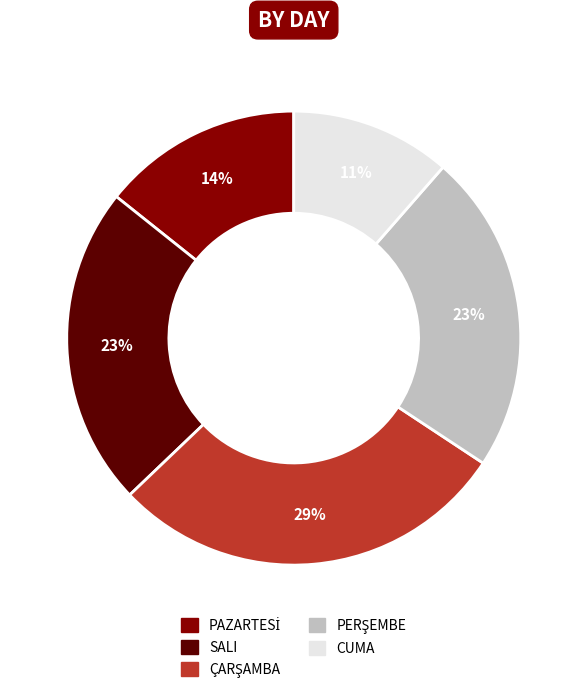

To the nearest percent, what percentage of the pie is CUMA?

11%